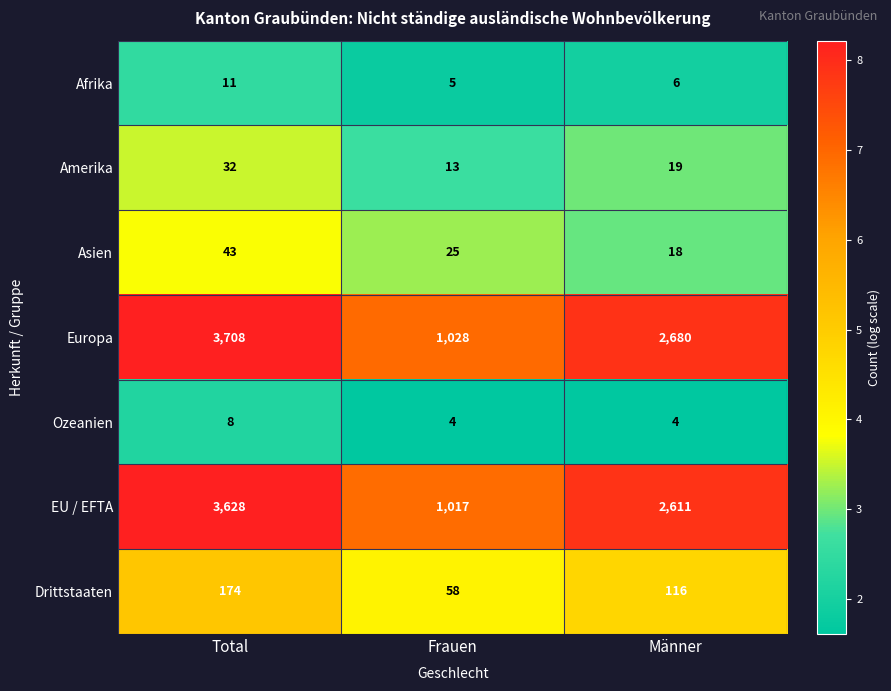

Reading left to right, transcribe all the data shown in this chart.

Afrika: 11	5	6
Amerika: 32	13	19
Asien: 43	25	18
Europa: 3708	1028	2680
Ozeanien: 8	4	4
EU / EFTA: 3628	1017	2611
Drittstaaten: 174	58	116